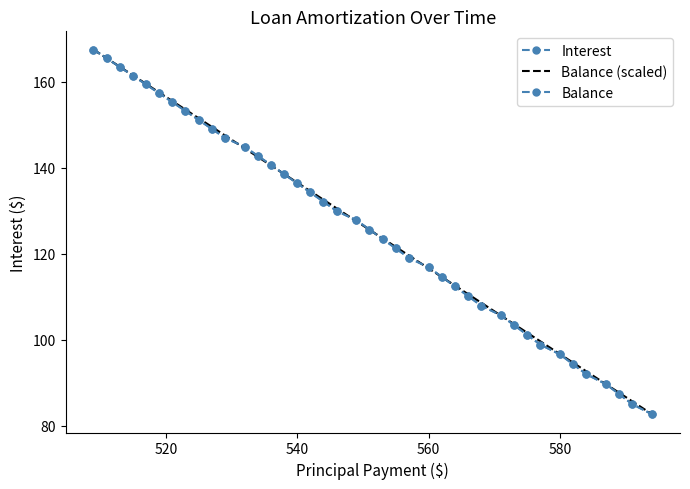

Which series has the widest spread of values?

Interest